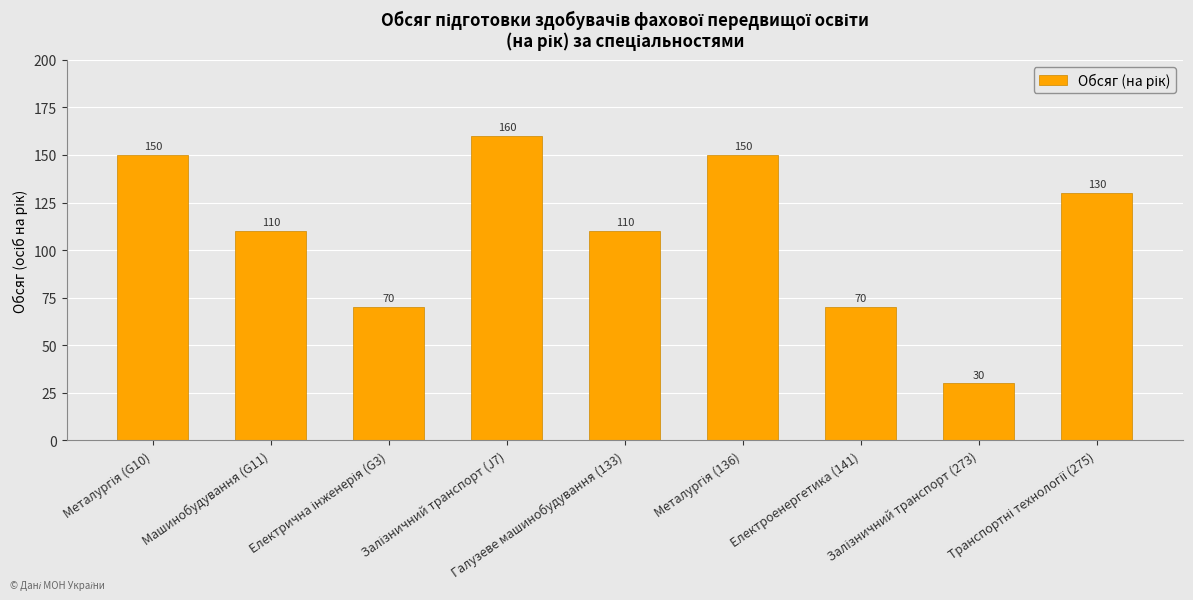

How many bars are there in total?

9